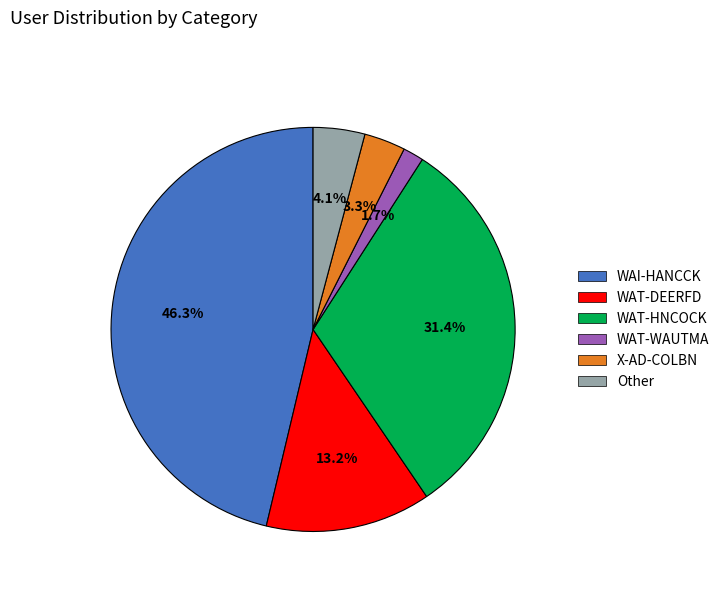

How many segments does this pie chart have?

6